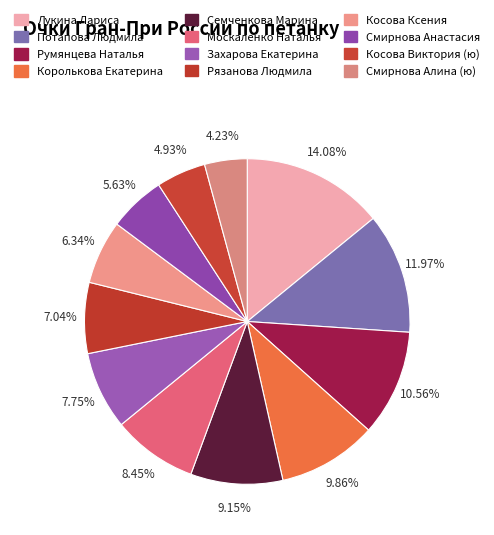

How many segments does this pie chart have?

12